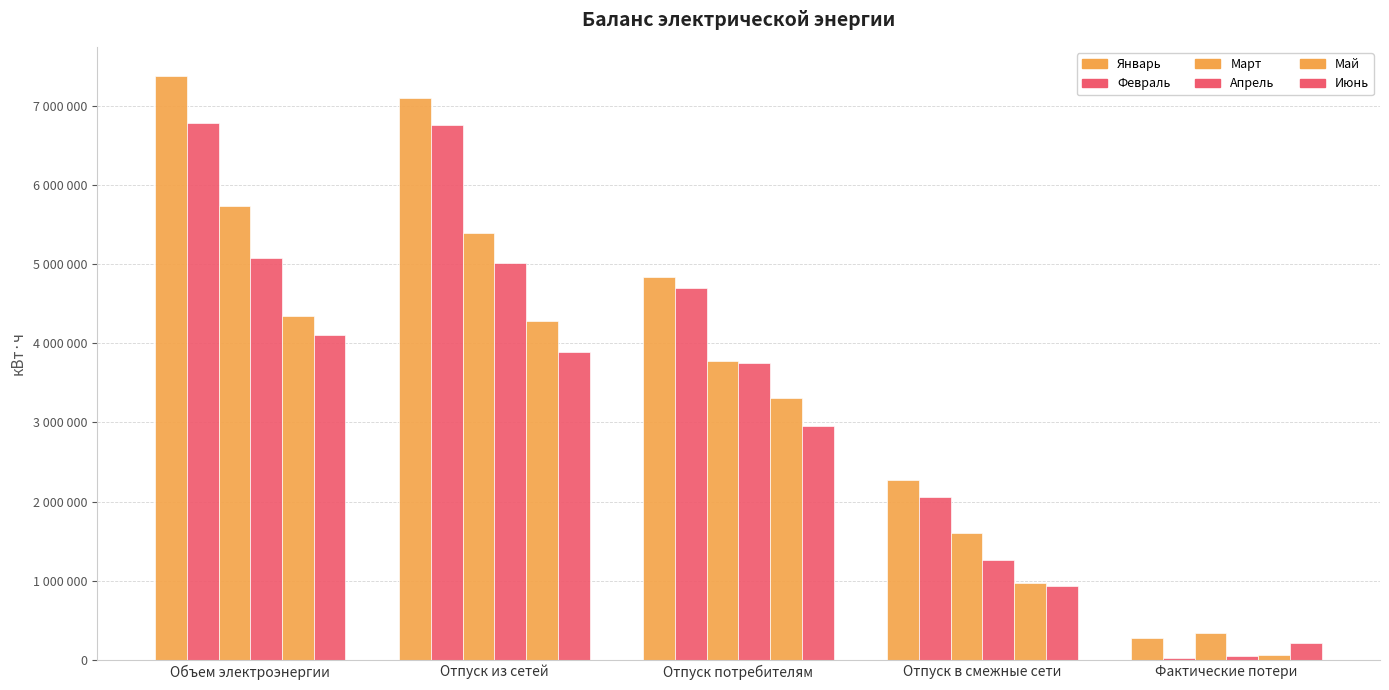

Does the chart contain stacked bars?

No